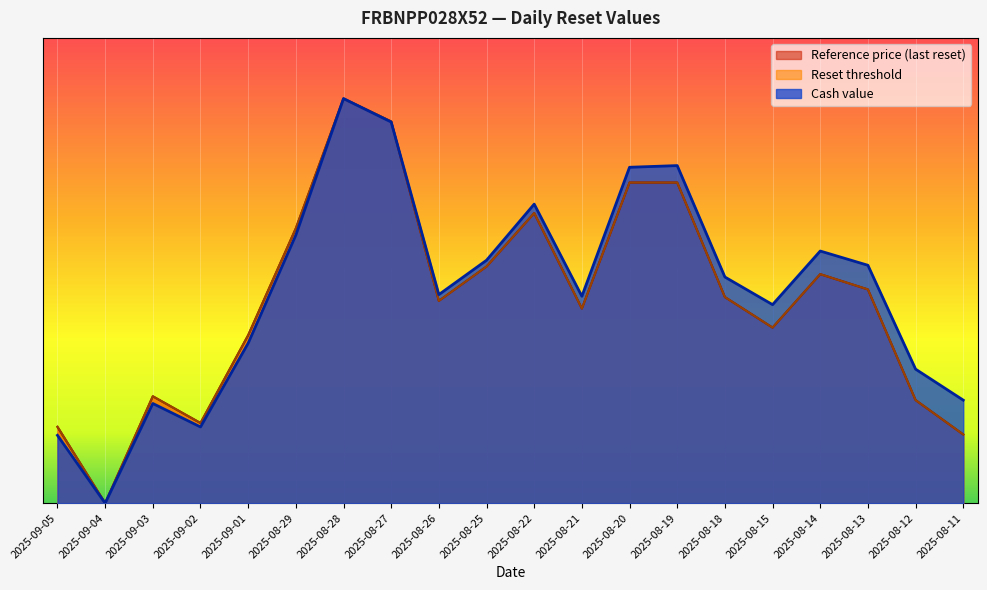

How many interior local peaks does the Reset threshold series have?

4